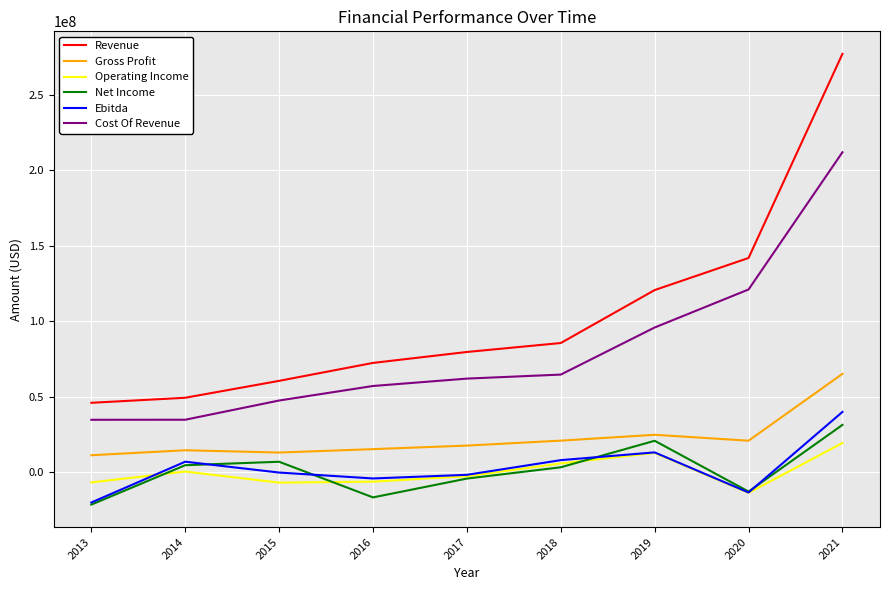

True or false: Ebitda has more than 2 interior local peaks.

False